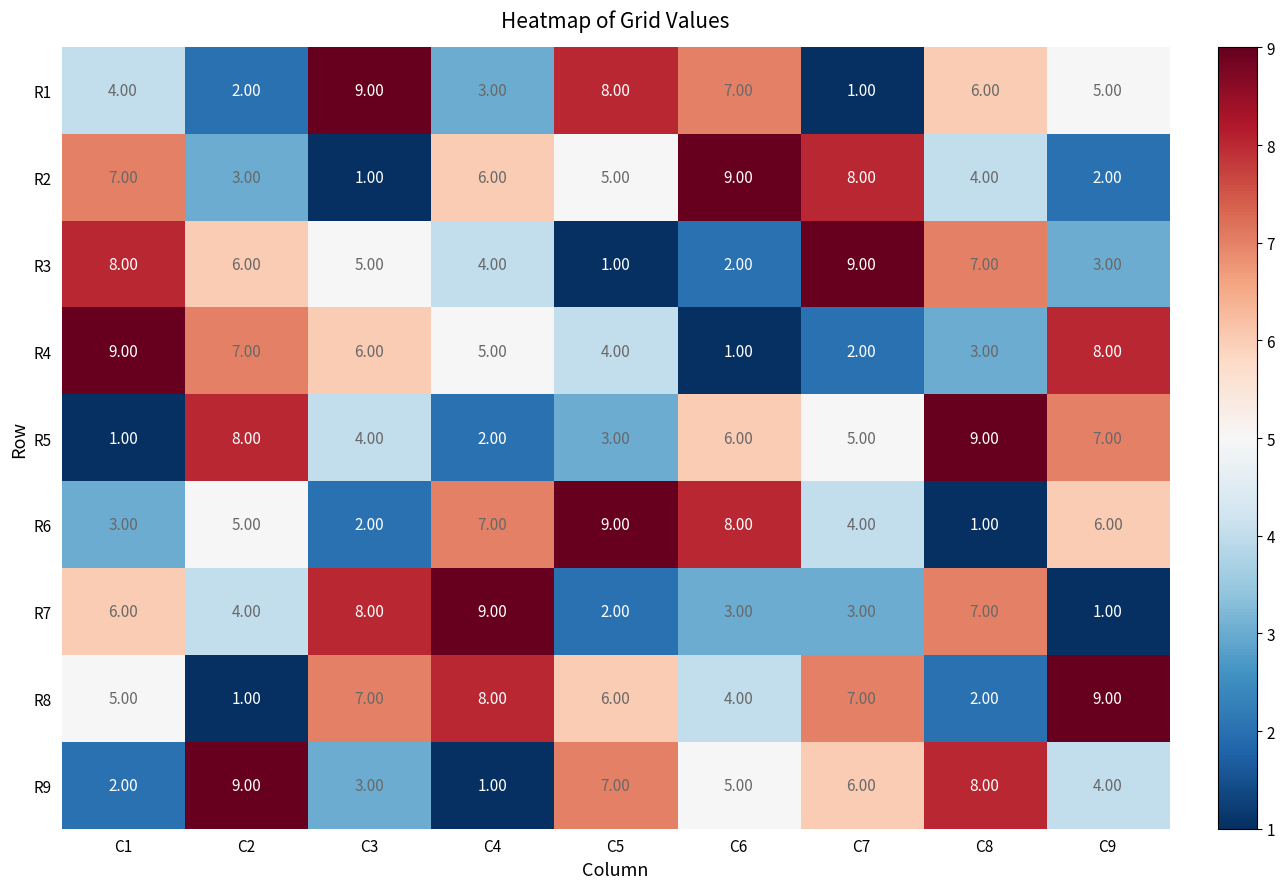

What is the sum of all R9 values?

45